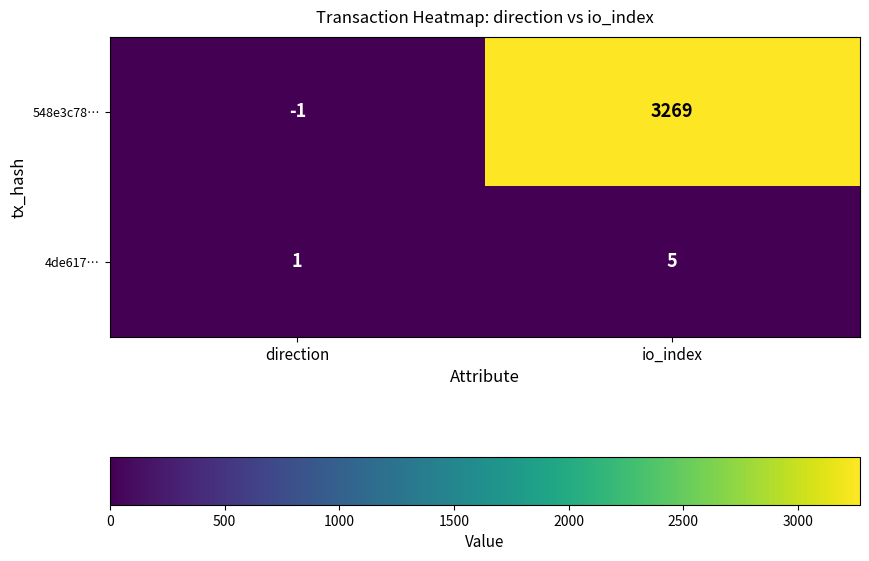

What is the difference between the 4de617… values at direction and io_index?

4